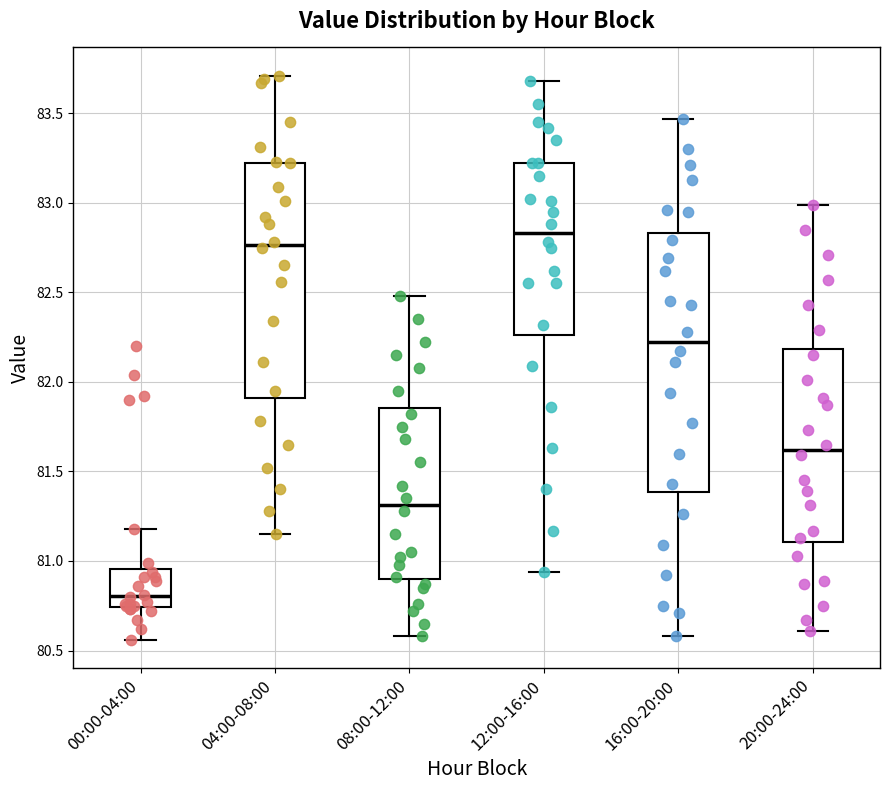

Which box's median line is the highest?

12:00-16:00